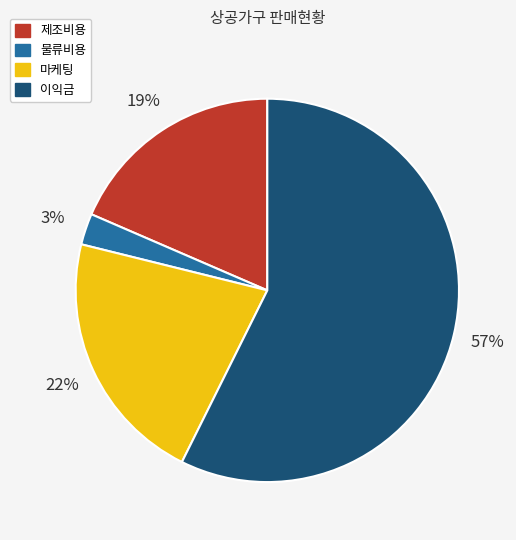

Is the sum of 이익금 and 마케팅 greater than half?

Yes